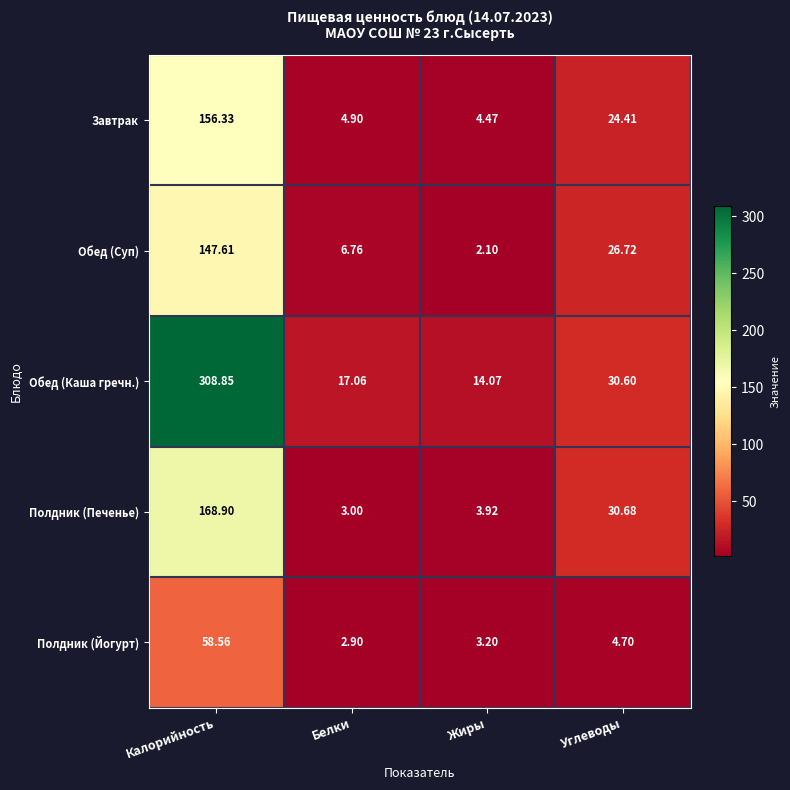

Between Белки and Углеводы, which series saw the biggest shift?

Полдник (Печенье)